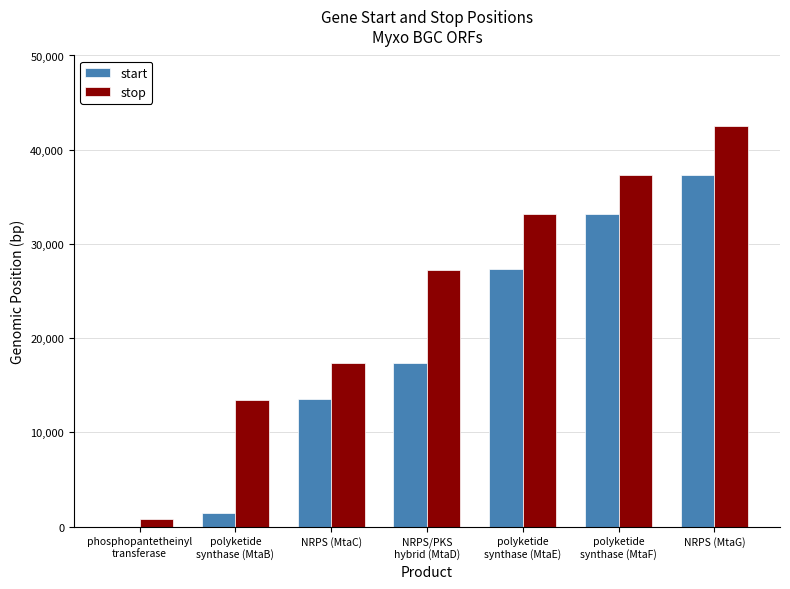

Which series has the widest spread of values?

stop